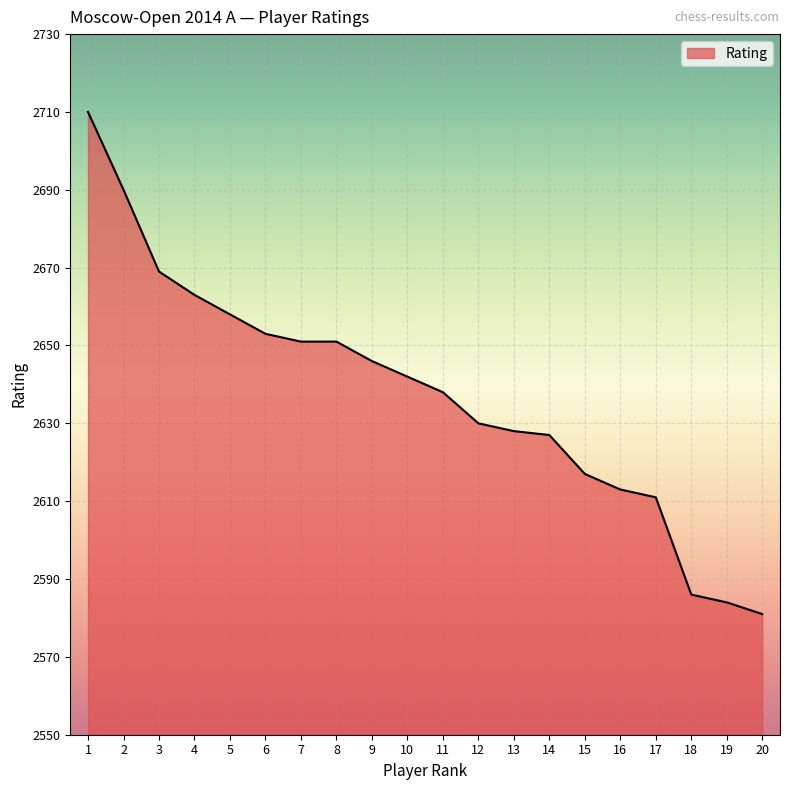

Which label corresponds to the smallest value in the chart?

20